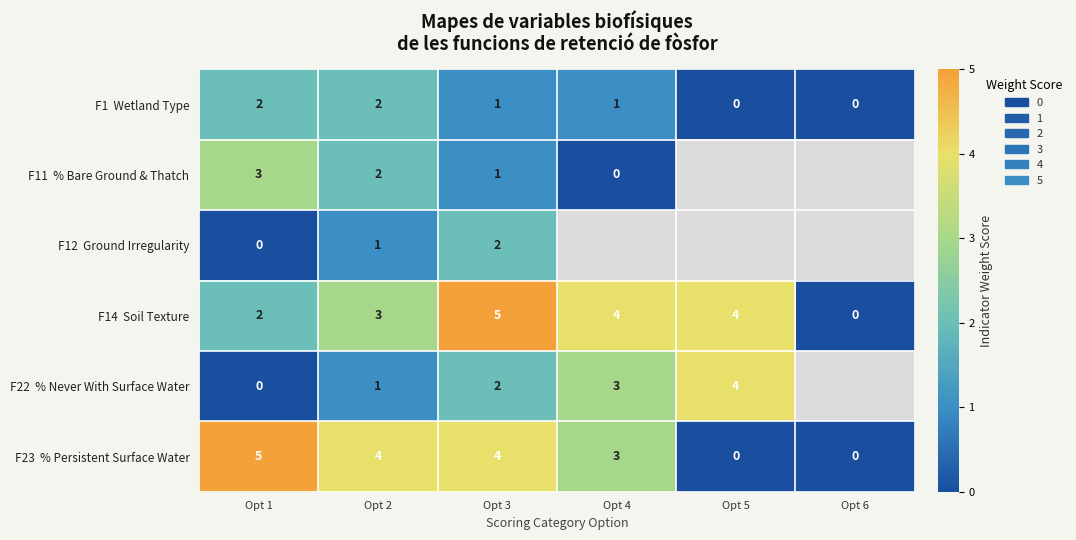

What is the total value across all series at Opt 3?

15